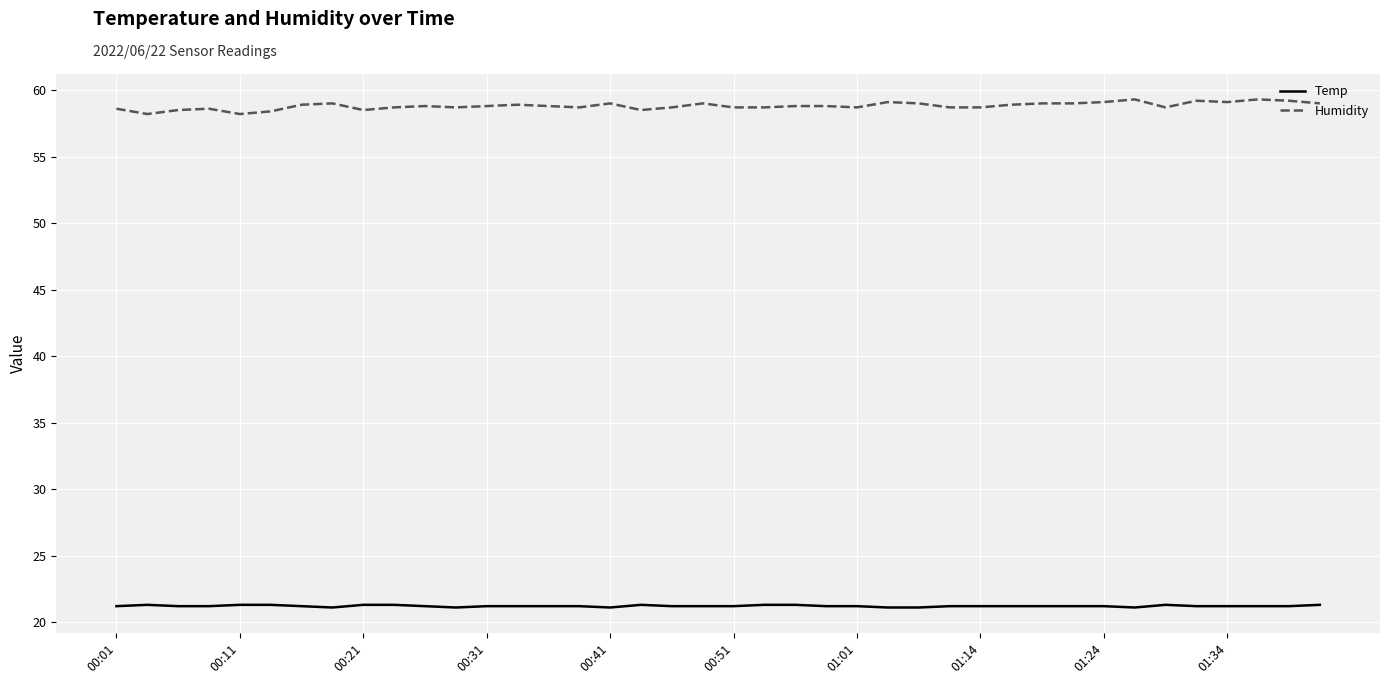

What is the greatest value displayed?

59.3